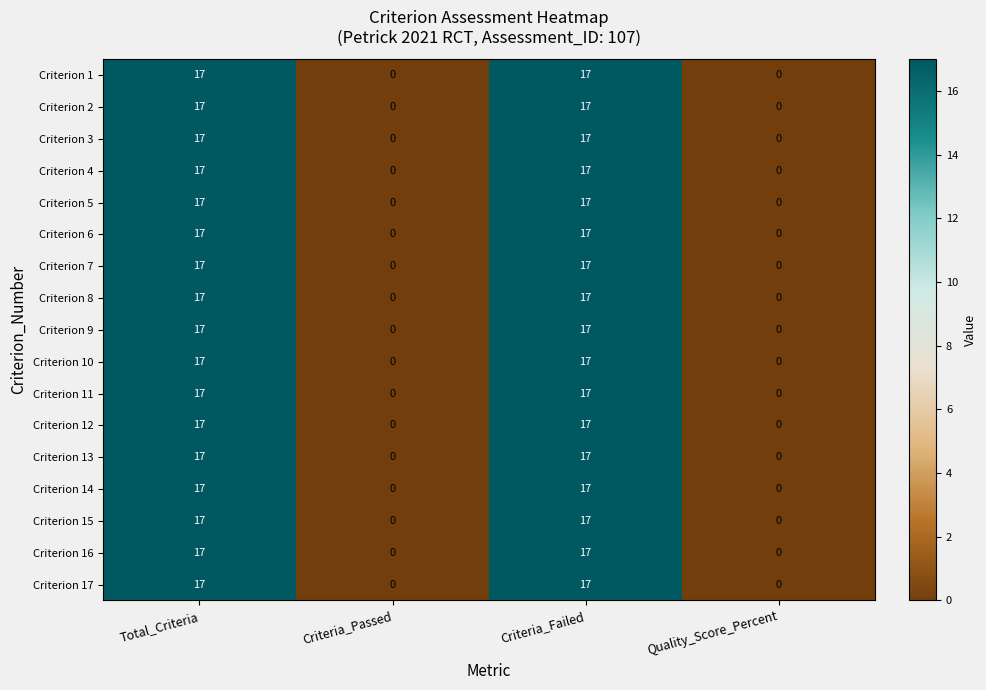

How many values in Criterion 14 are above zero?

2